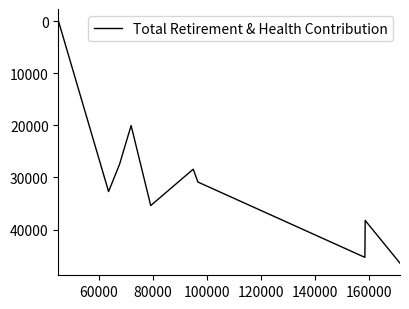

How many positive values are there?

9